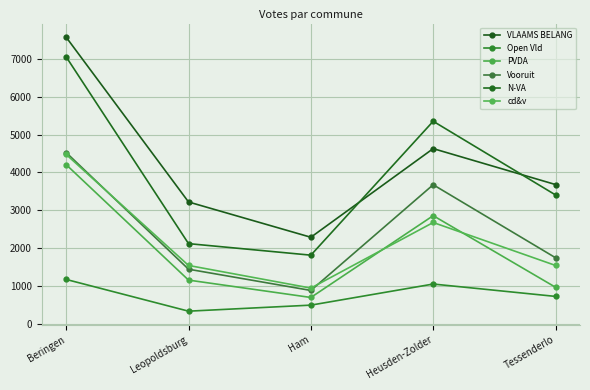

At which label does PVDA first exceed 1164?

Beringen